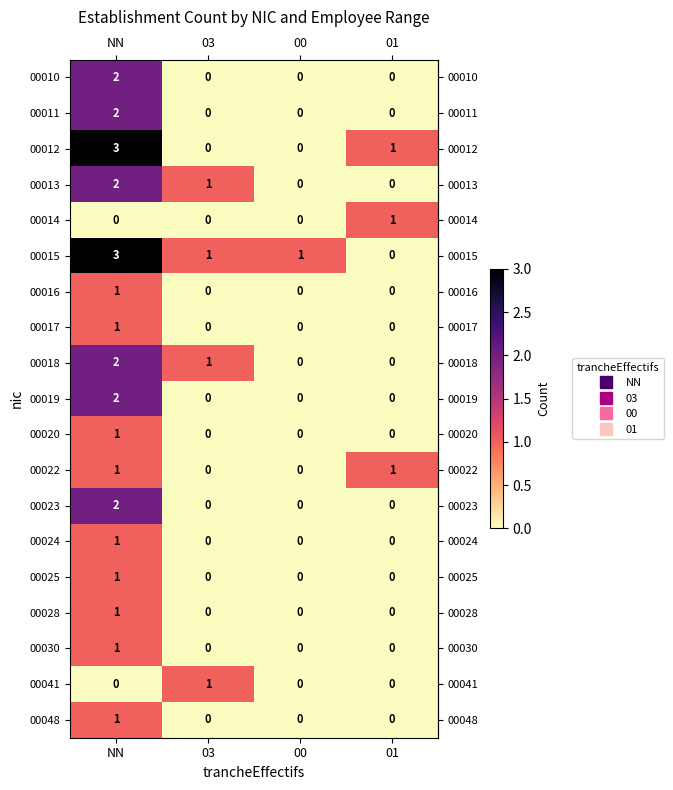

How many 00015 values are between 1 and 3?

3